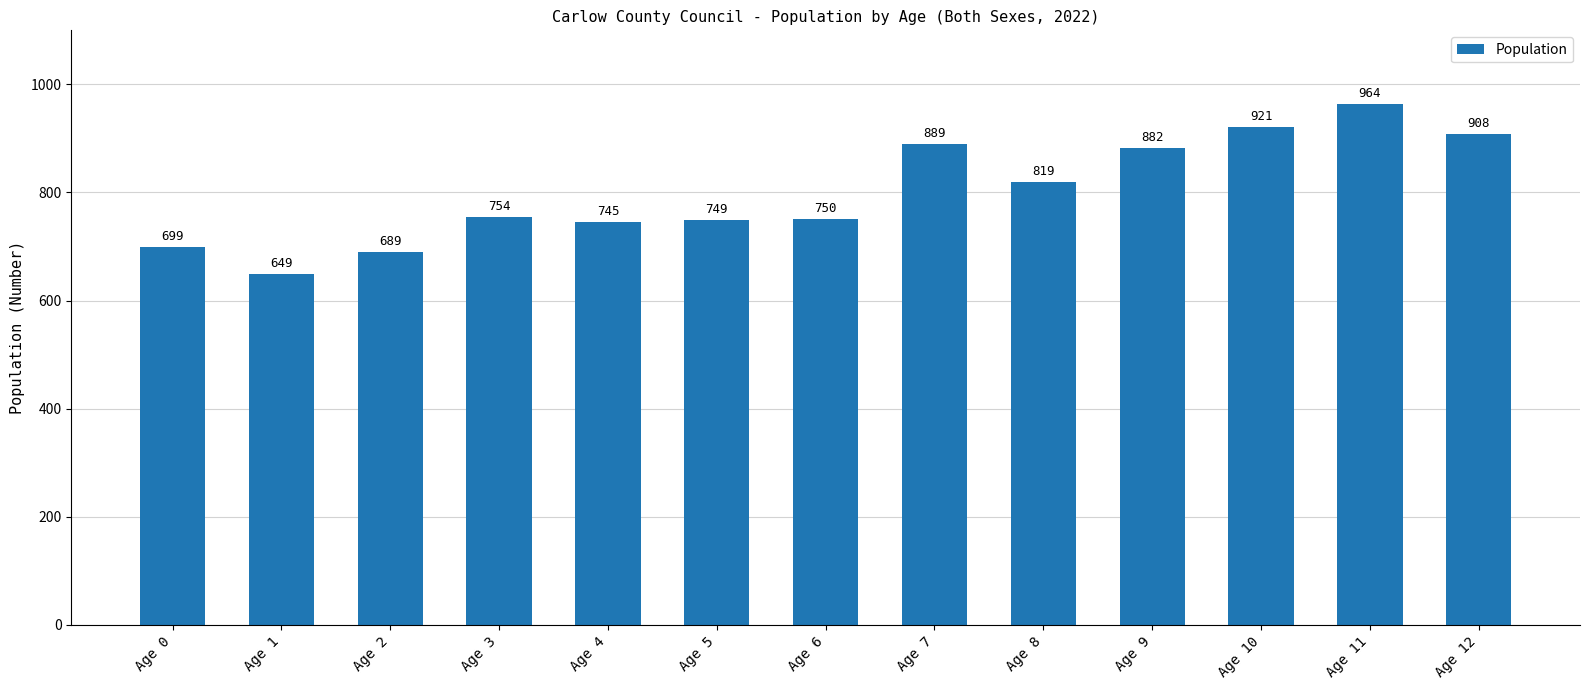

Does the chart contain stacked bars?

No